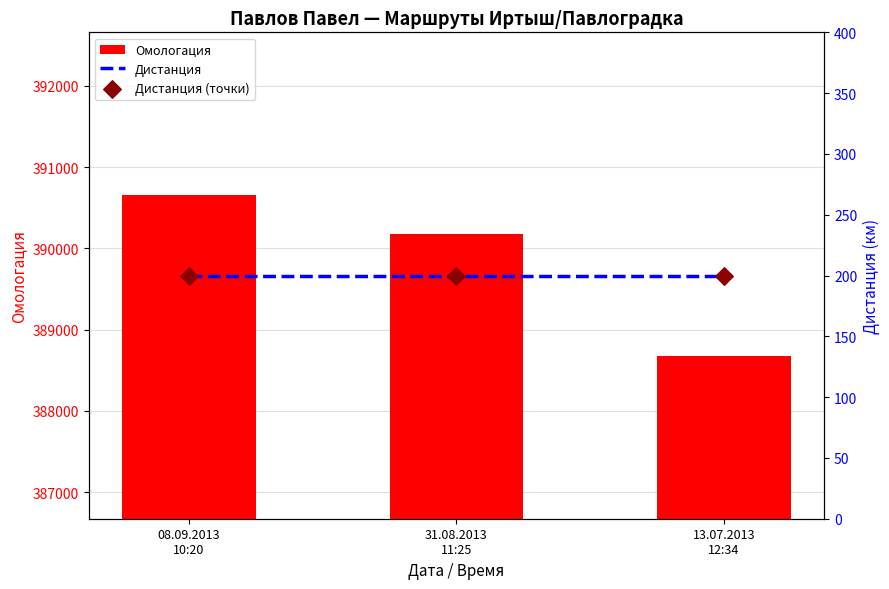

Which series reaches the minimum Y coordinate?

Дистанция